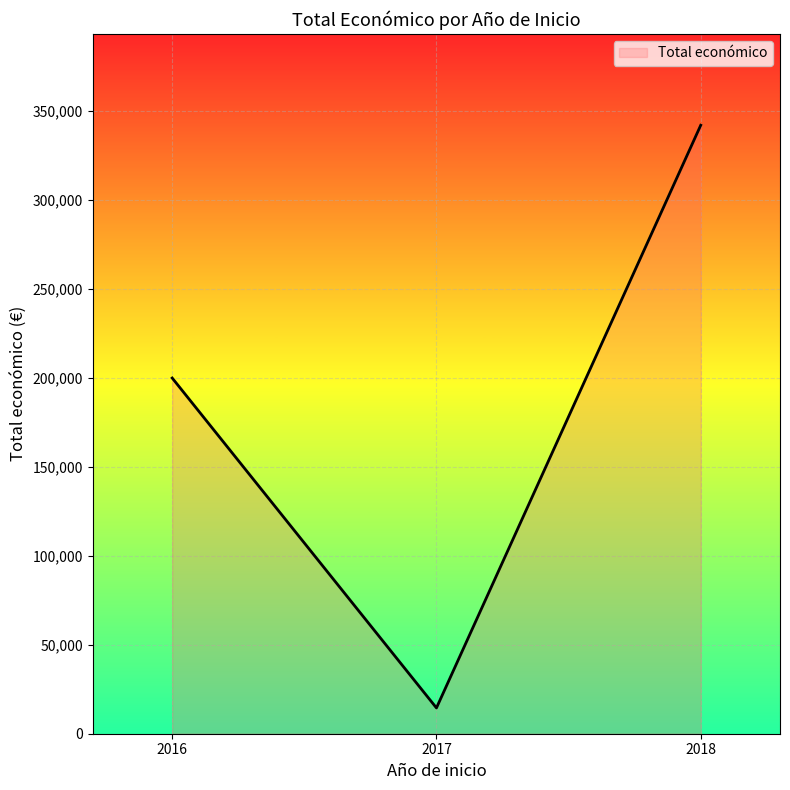

How many series are shown in this chart?

1